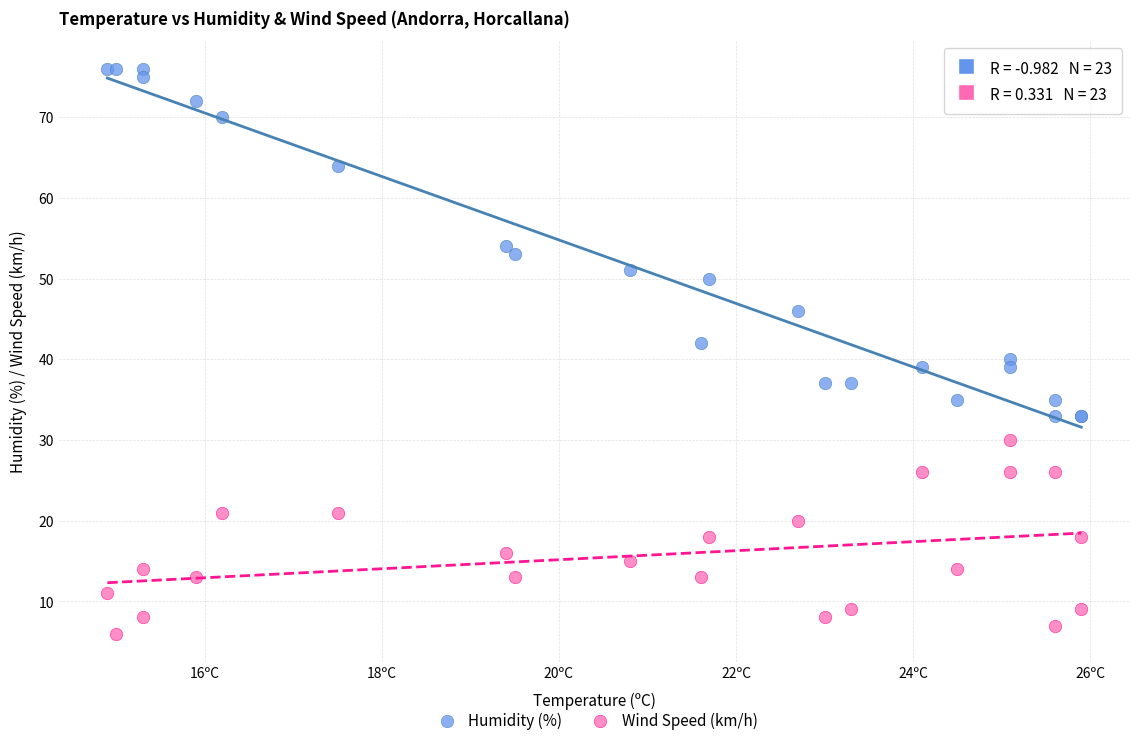

Which series contains the lowest Y value?

Wind Speed (km/h)